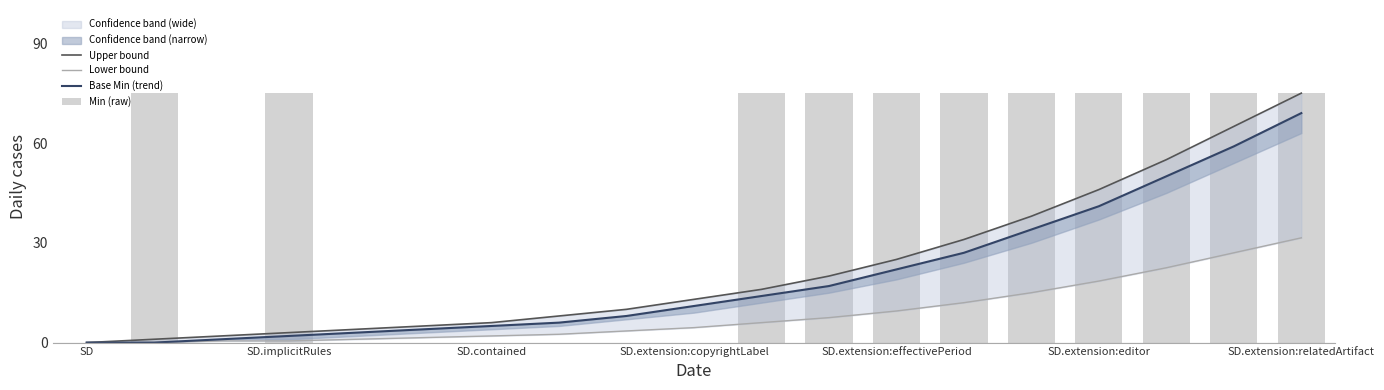

What is the label of the 1st bar from the left?

SD